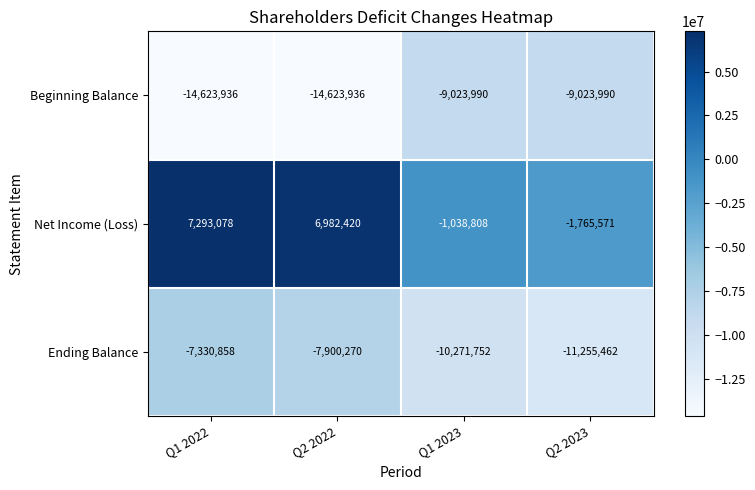

What is the difference between the maximum and minimum values in the Net Income (Loss) series?

9058649